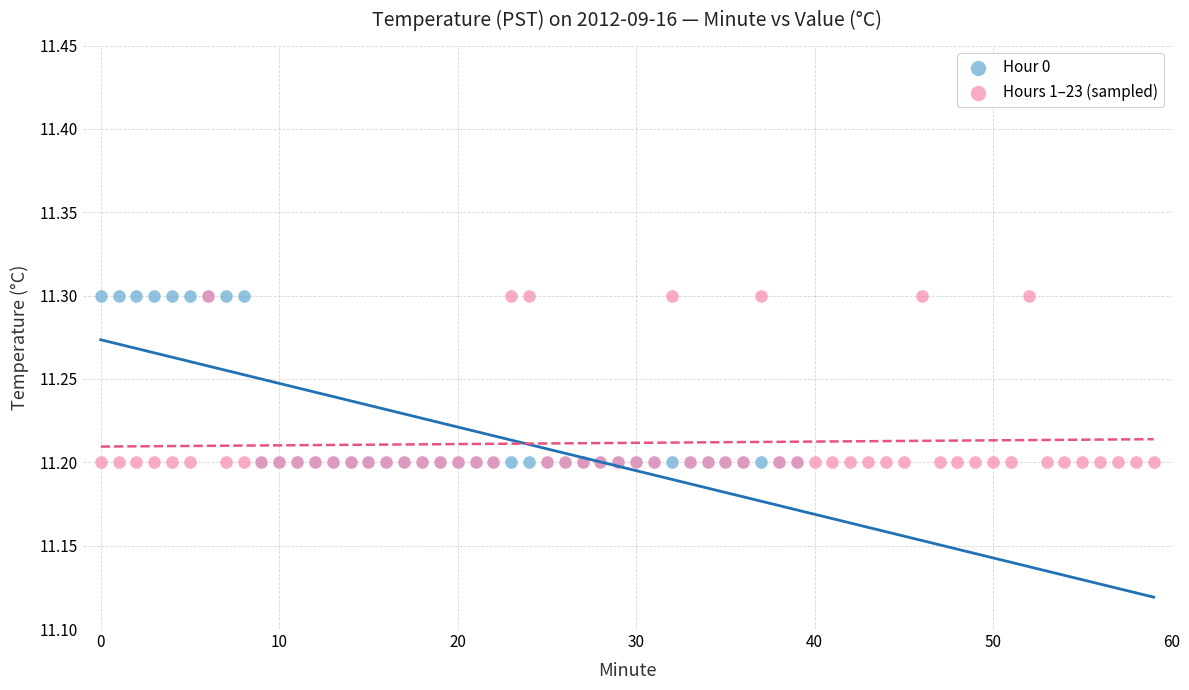

What are all the series names shown in the legend?

Hour 0, Hours 1–23 (sampled)